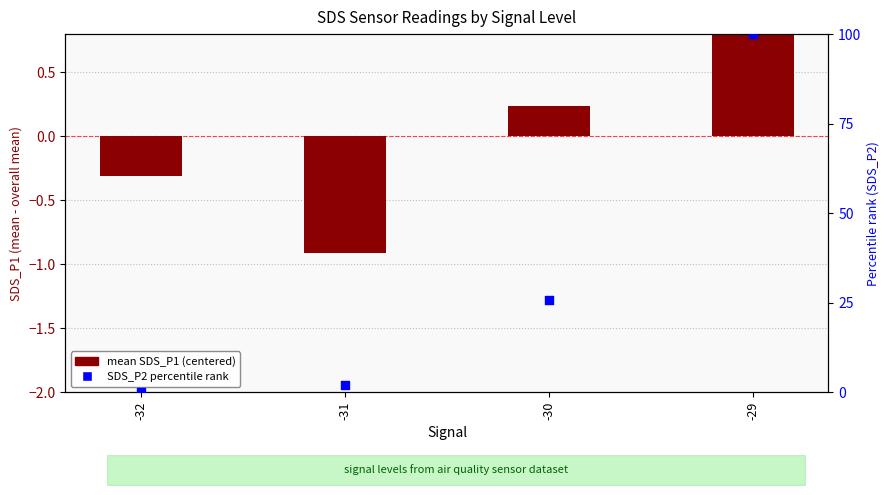

At how many categories does at least one series exceed 28?

1